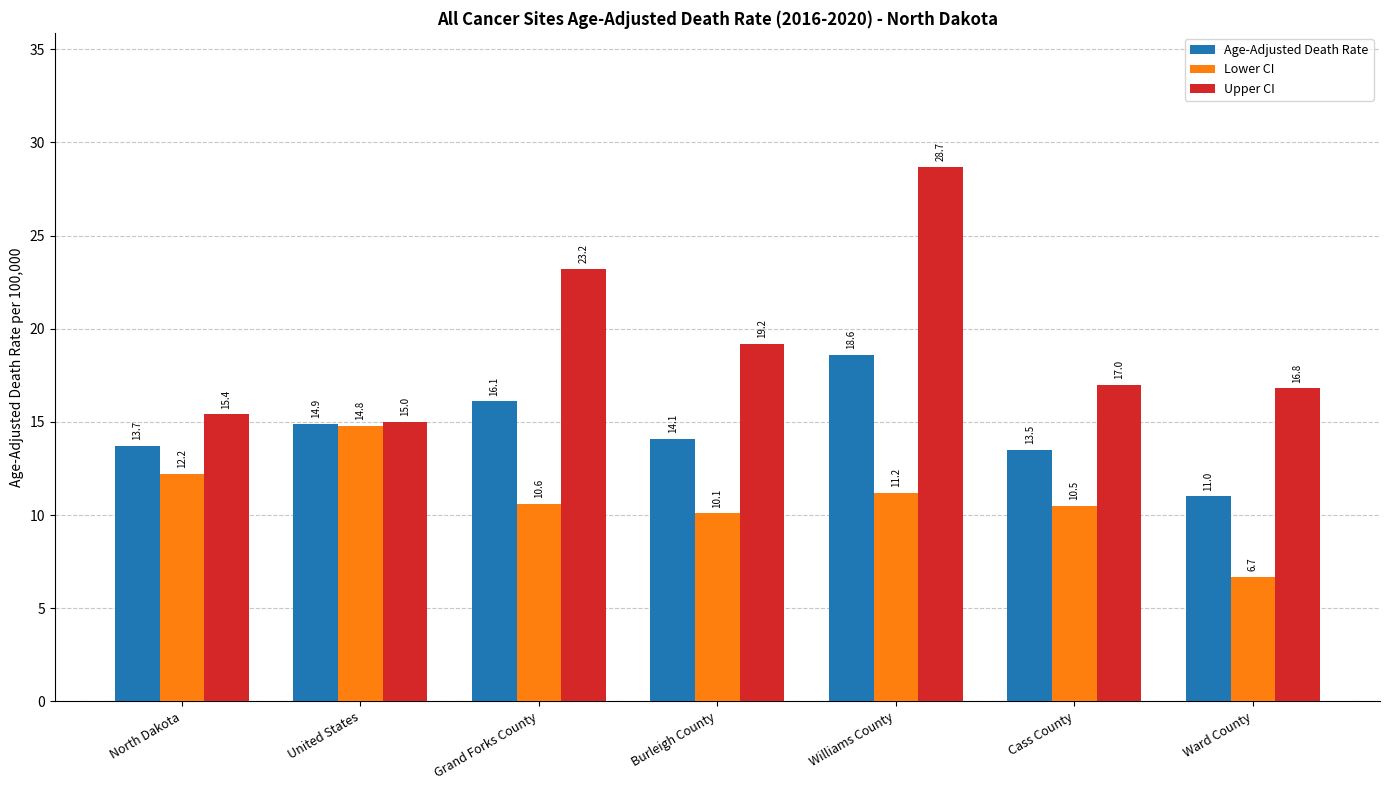

Which category has the highest value across all series?

Williams County